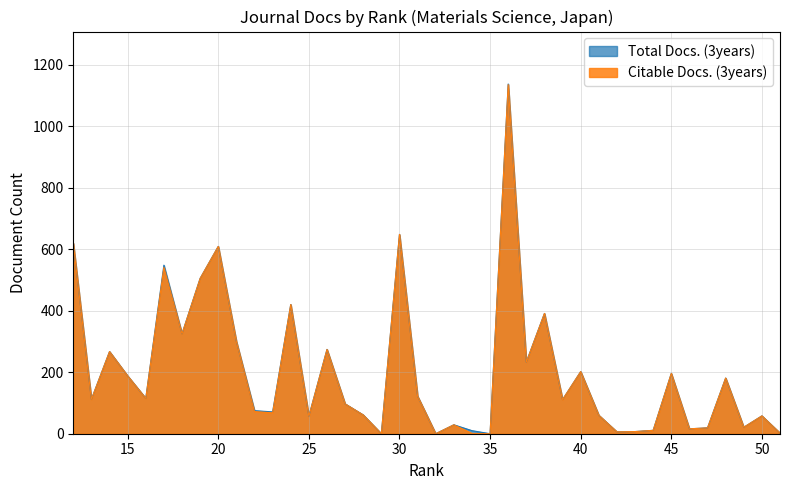

True or false: Total Docs. (3years) has a value of 233 at 38.

False